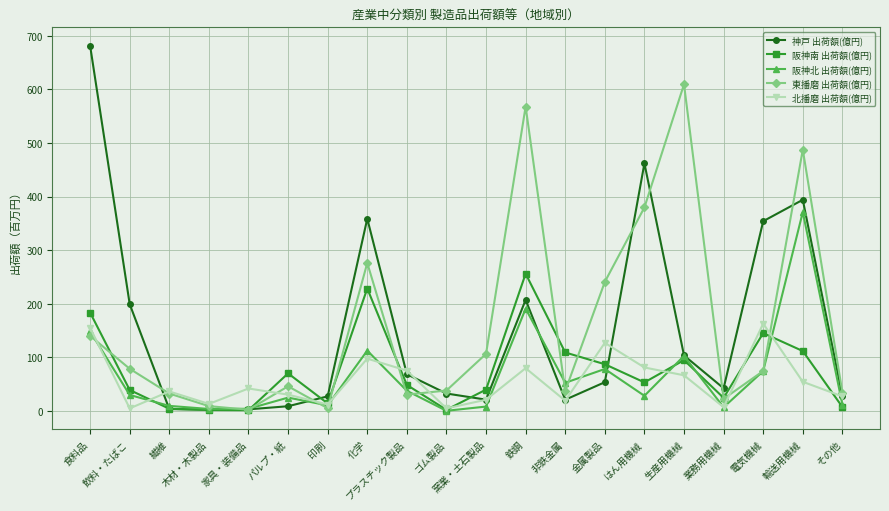

In 東播磨 出荷額(億円), how many points are higher than both neighbors (excluding endpoints)?

5